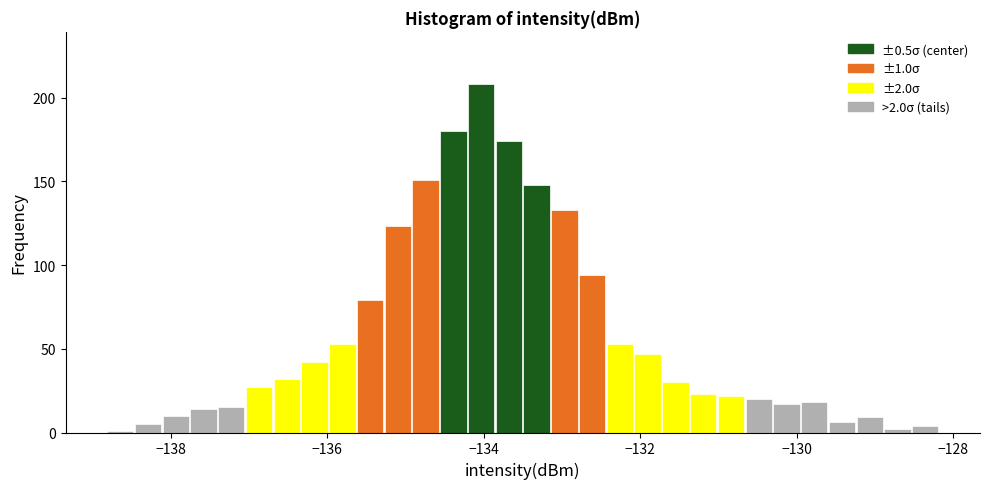

Read against the x-axis, roughly where is the centre of the tallest bar?

-134.0